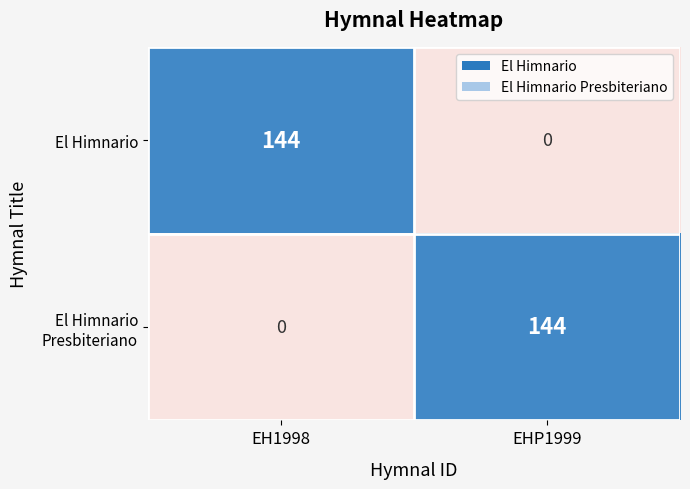

Reading right to left, what are all the values shown in this chart?

El Himnario: EHP1999=0	EH1998=144
El Himnario Presbiteriano: EHP1999=144	EH1998=0